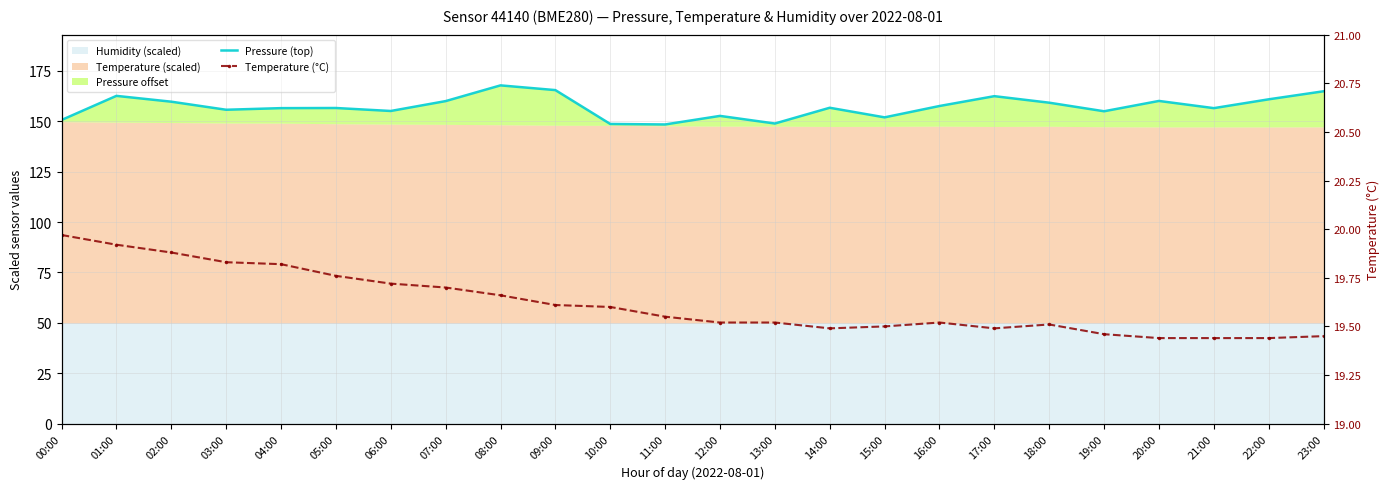

Rank the categories by Pressure (top) value from lowest to highest.

11:00, 10:00, 13:00, 00:00, 15:00, 12:00, 19:00, 06:00, 03:00, 21:00, 04:00, 05:00, 14:00, 16:00, 18:00, 02:00, 07:00, 20:00, 22:00, 17:00, 01:00, 23:00, 09:00, 08:00